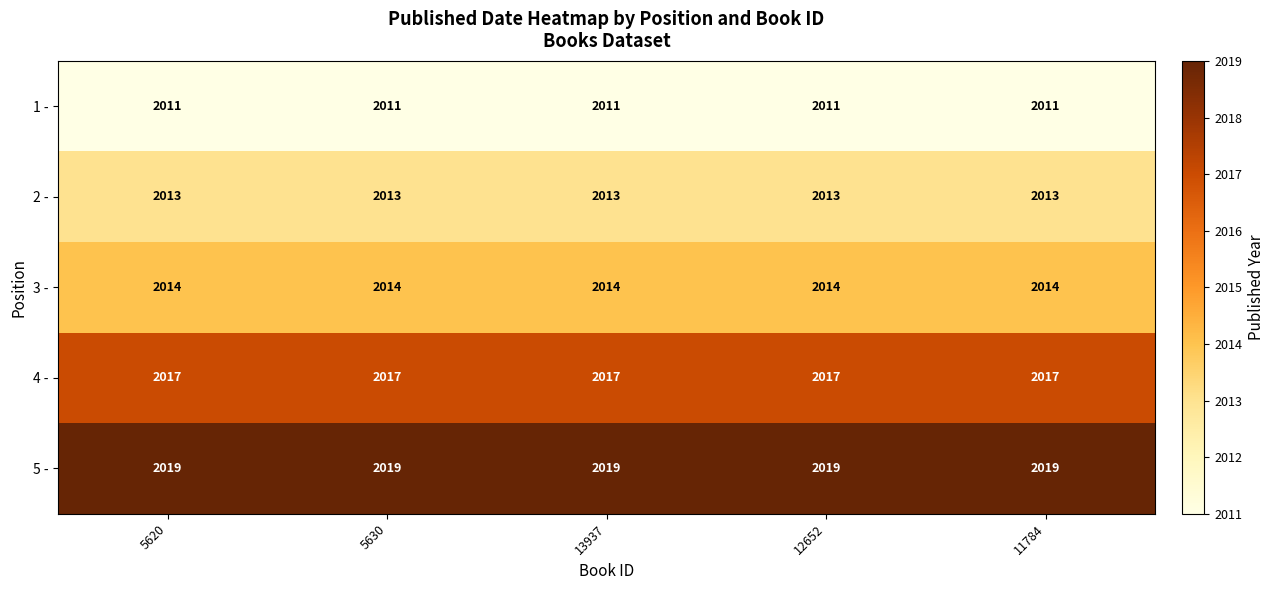

What is the difference between the highest and lowest values at 12652?

8